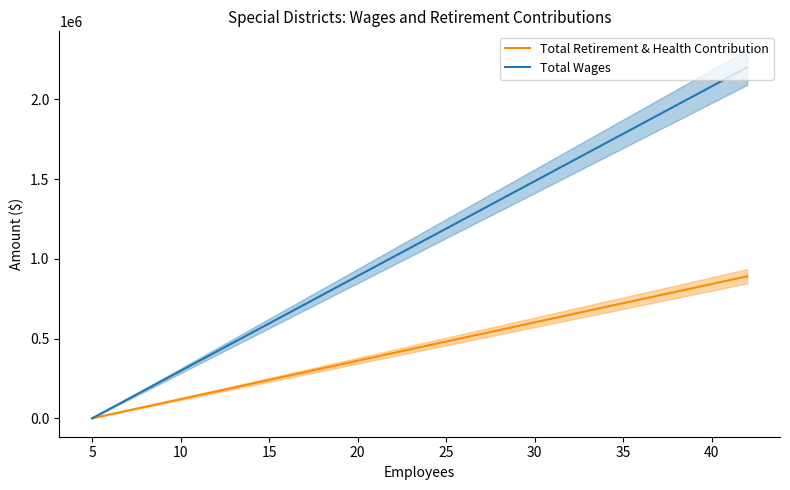

At 10, list the series in order from largest to smallest.

Total Wages, Total Retirement & Health Contribution